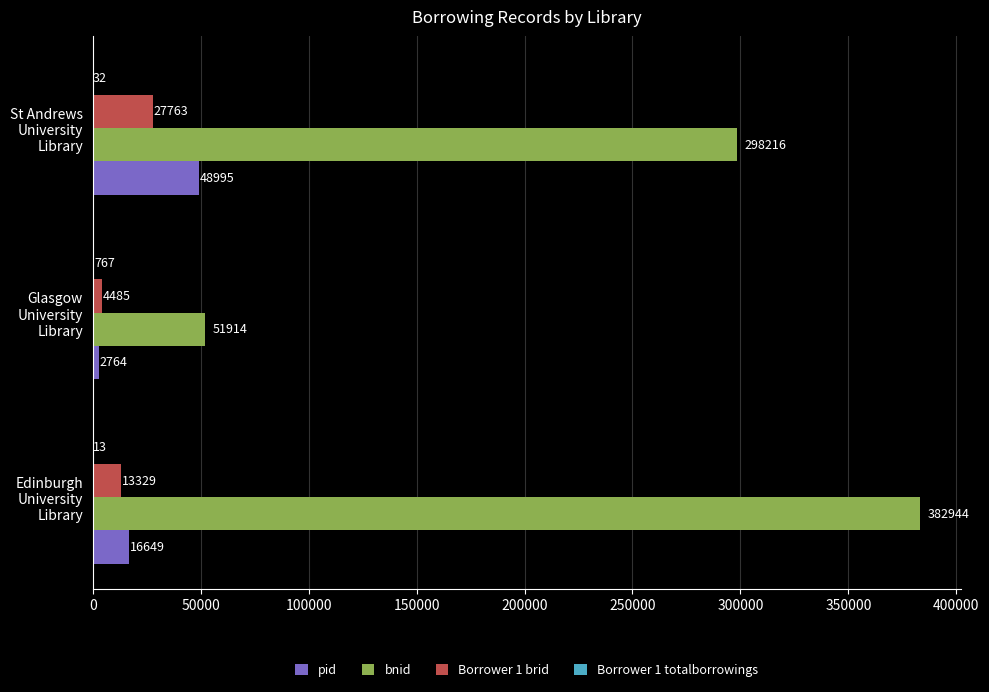

How many bnid values are between 51914 and 382944?

3